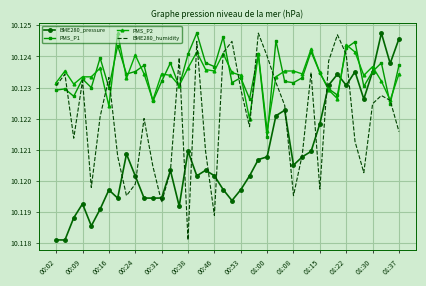

True or false: PMS_P2 and BME280_pressure cross at least once.

True